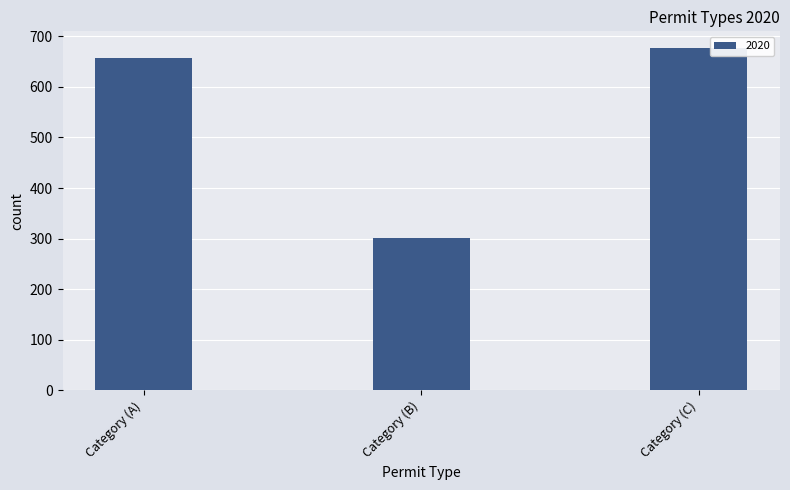

At which label is the value closest to 489?

Category (A)